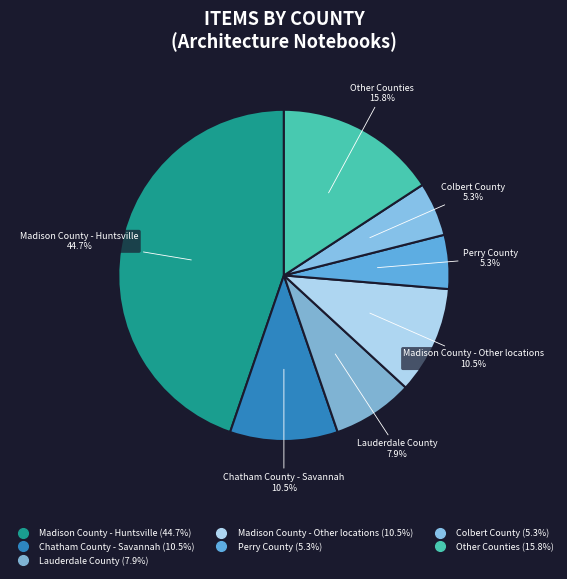

How many segments does this pie chart have?

7